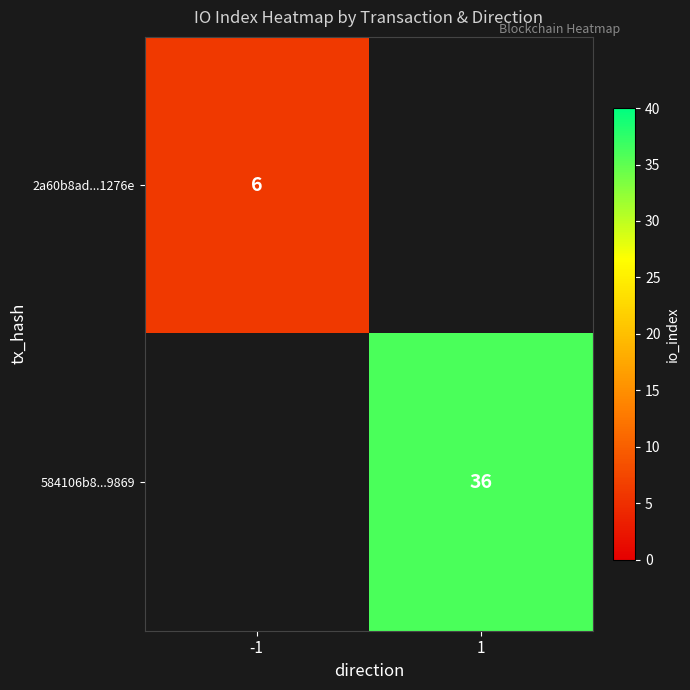

The 584106b8...9869 series shows 48.0 at 1. True or false?

False